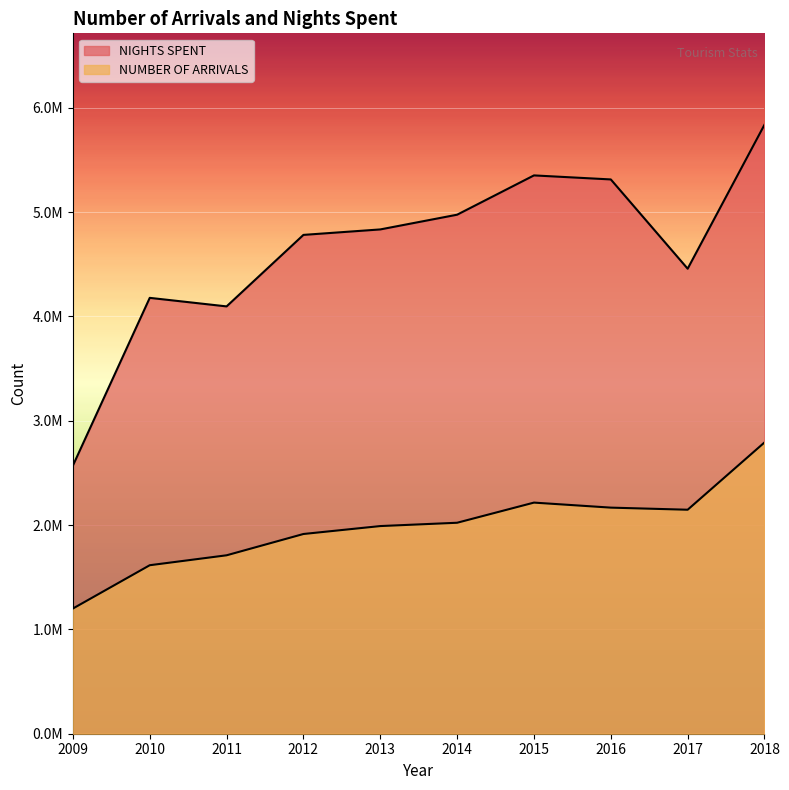

What is the greatest value displayed?

5837753